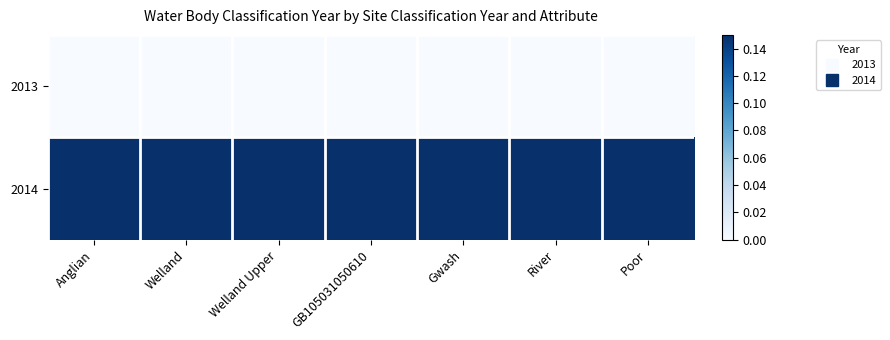

Reading left to right, transcribe all the data shown in this chart.

2013: Anglian=0.0	Welland=0.0	Welland Upper=0.0	GB105031050610=0.0	Gwash=0.0	River=0.0	Poor=0.0
2014: Anglian=0.1	Welland=0.1	Welland Upper=0.1	GB105031050610=0.1	Gwash=0.1	River=0.1	Poor=0.1